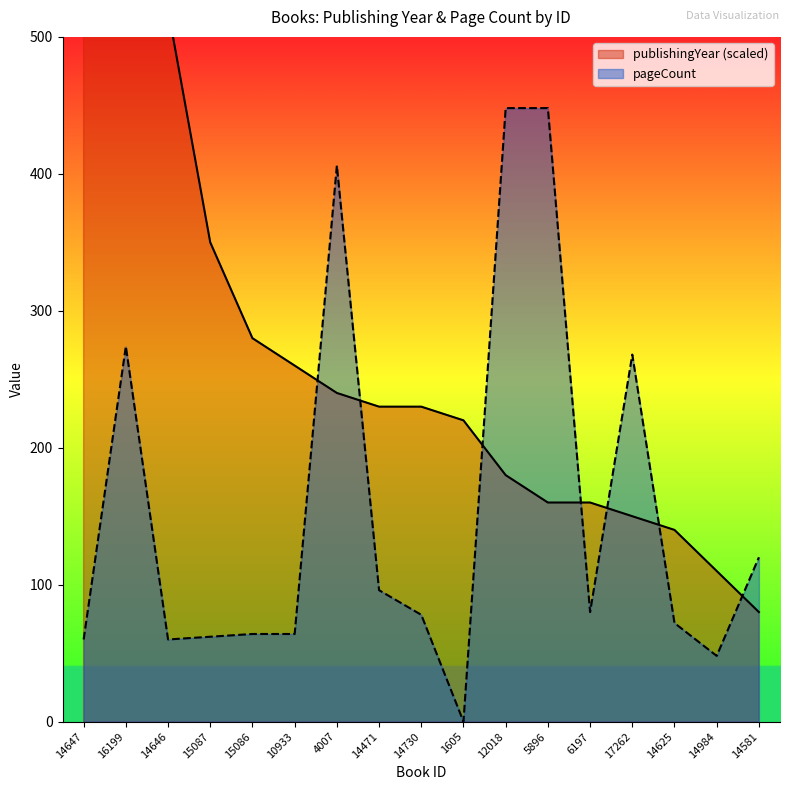

Which series has the largest total across all categories?

publishingYear